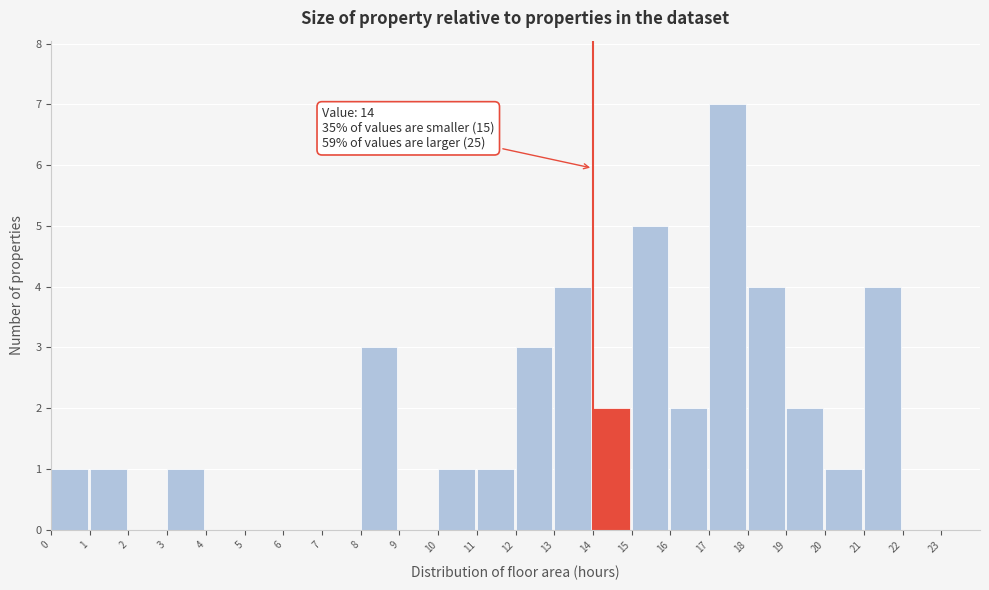

Which range on the x-axis has the tallest bar?

17 to 18